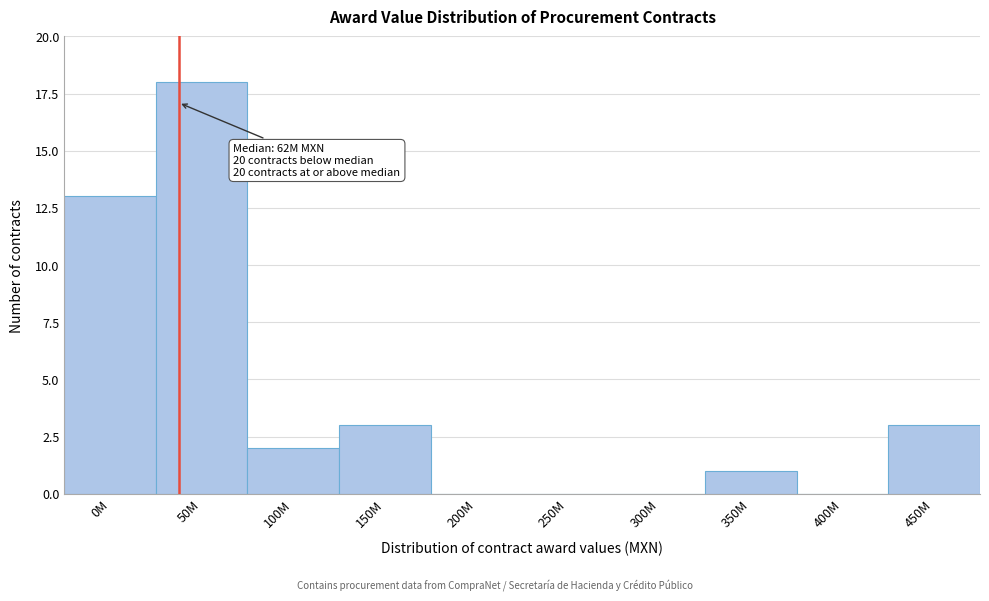

Reading left to right, list all the values displayed in this chart.

0M=13	50M=18	100M=2	150M=3	200M=0	250M=0	300M=0	350M=1	400M=0	450M=3